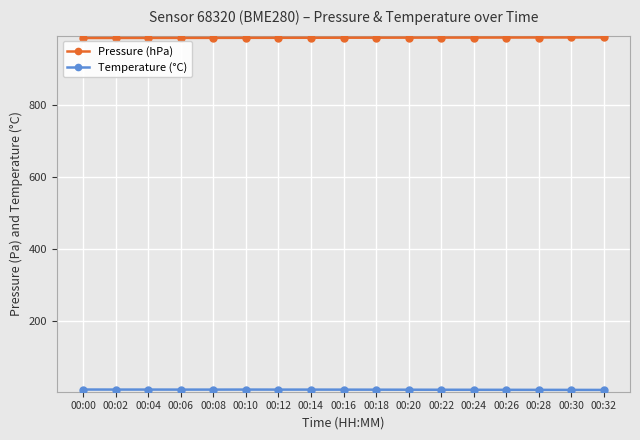

What is the difference between the highest and lowest values at 00:14?

980.6